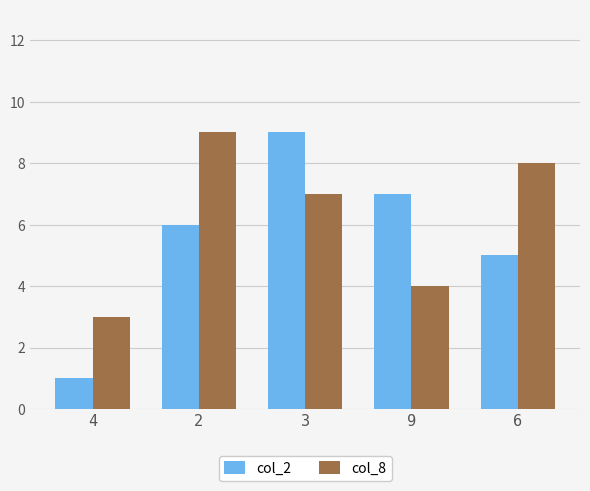

Which series has the largest total across all categories?

col_8